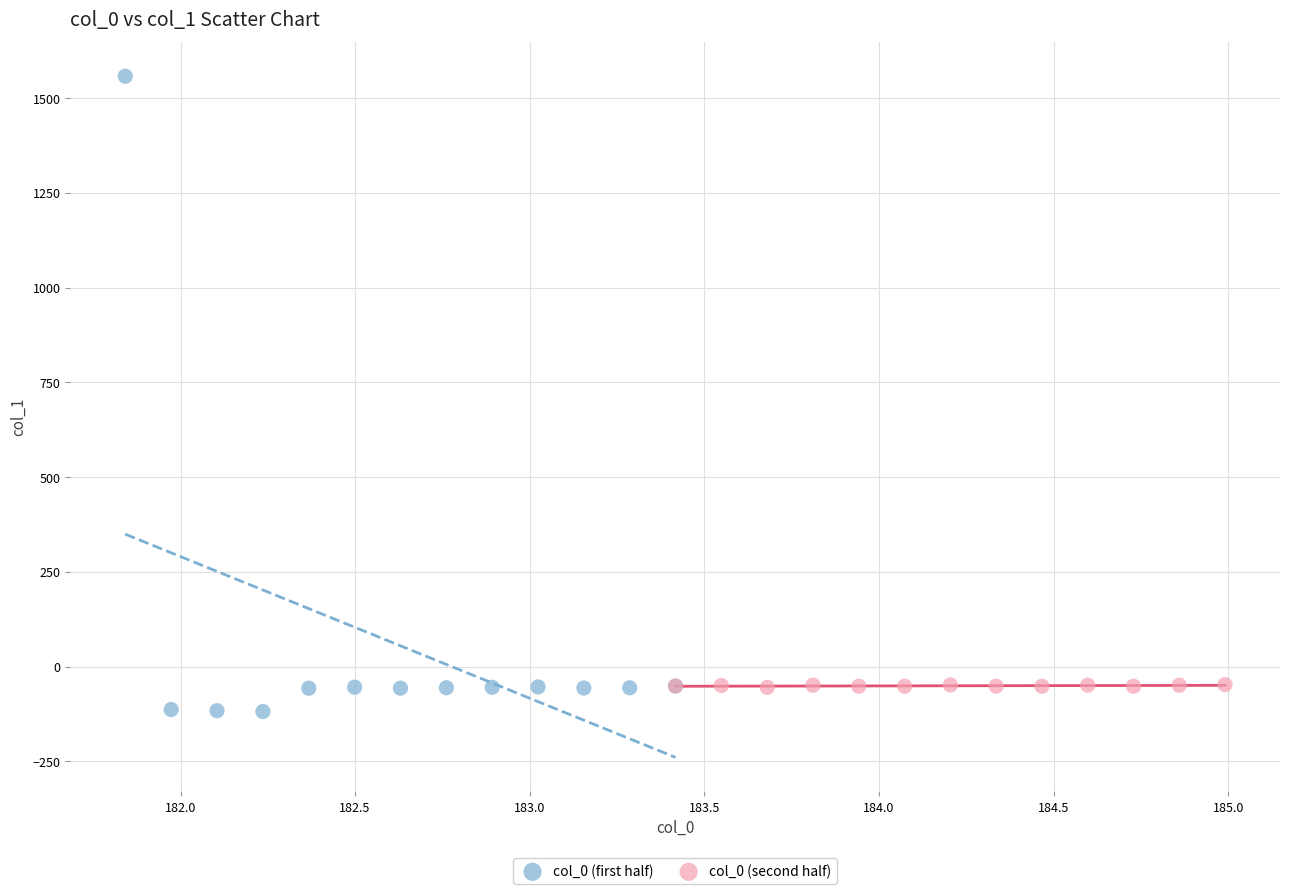

Which series contains the highest Y value?

col_0 (first half)